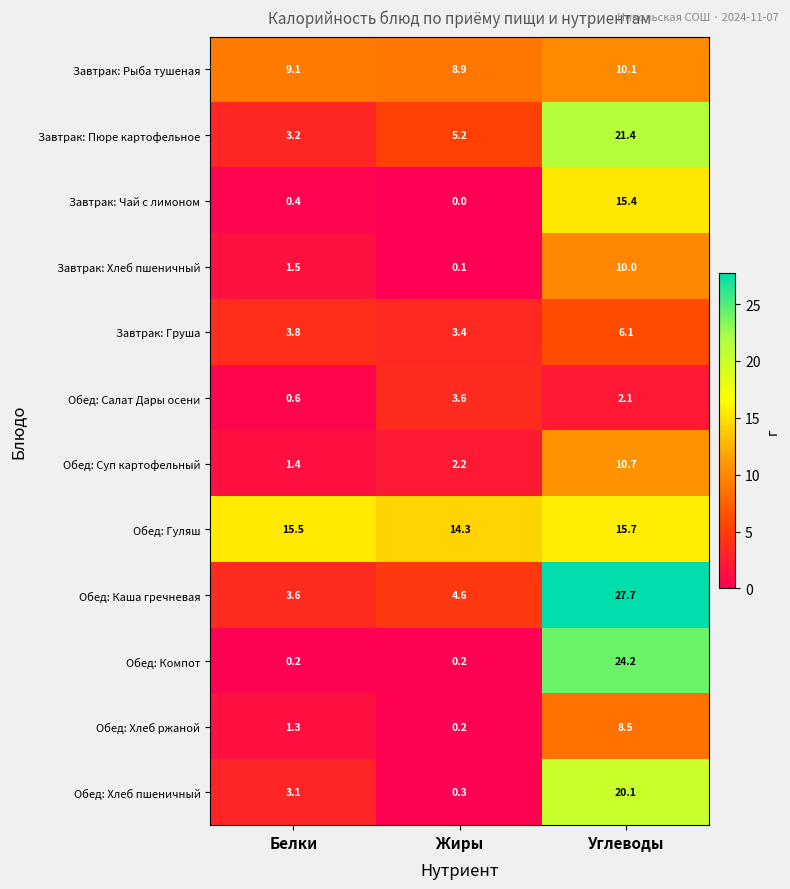

Is it true that Обед: Компот equals 37.8 at Углеводы?

False